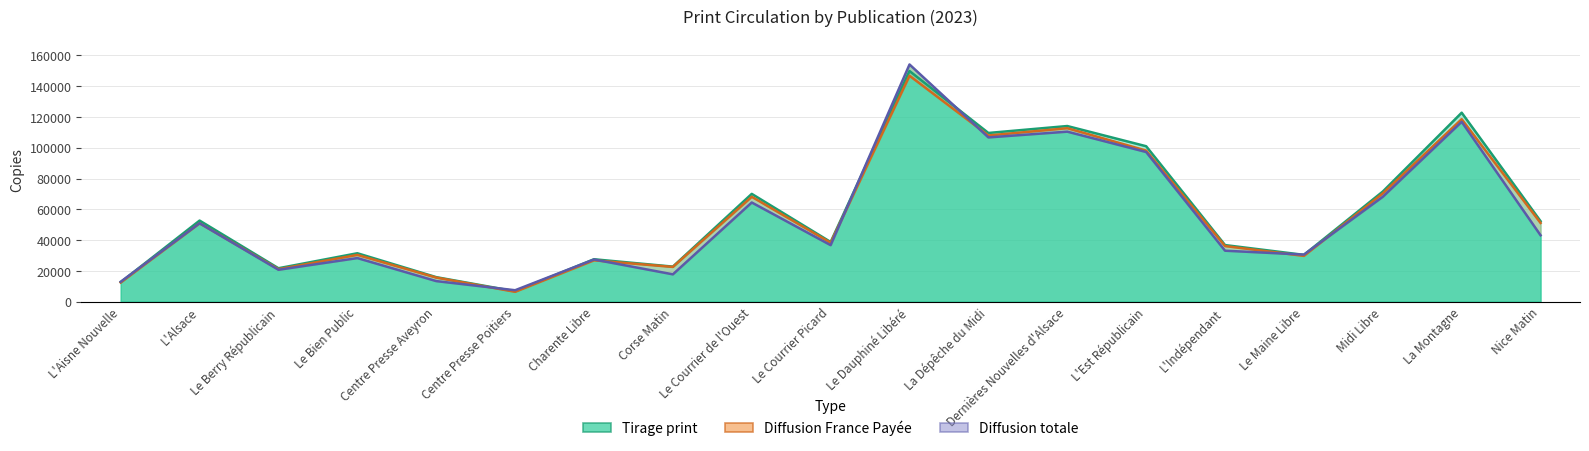

Which series ends up on top after the final intersection of Diffusion France Payée and Tirage print?

Diffusion France Payée